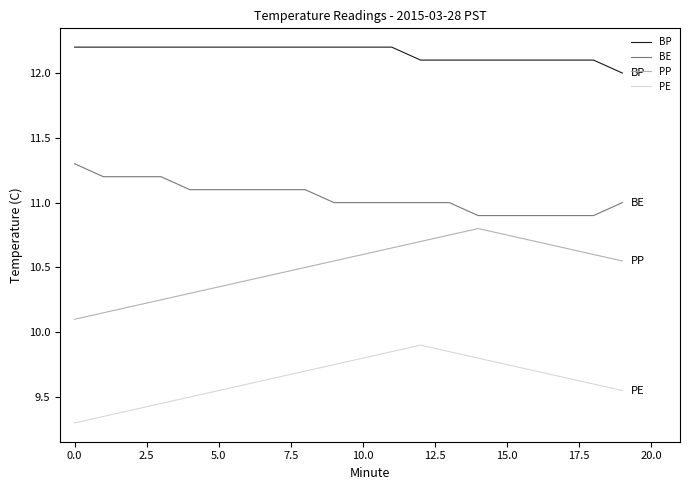

Which series has the largest range (max minus min)?

PP